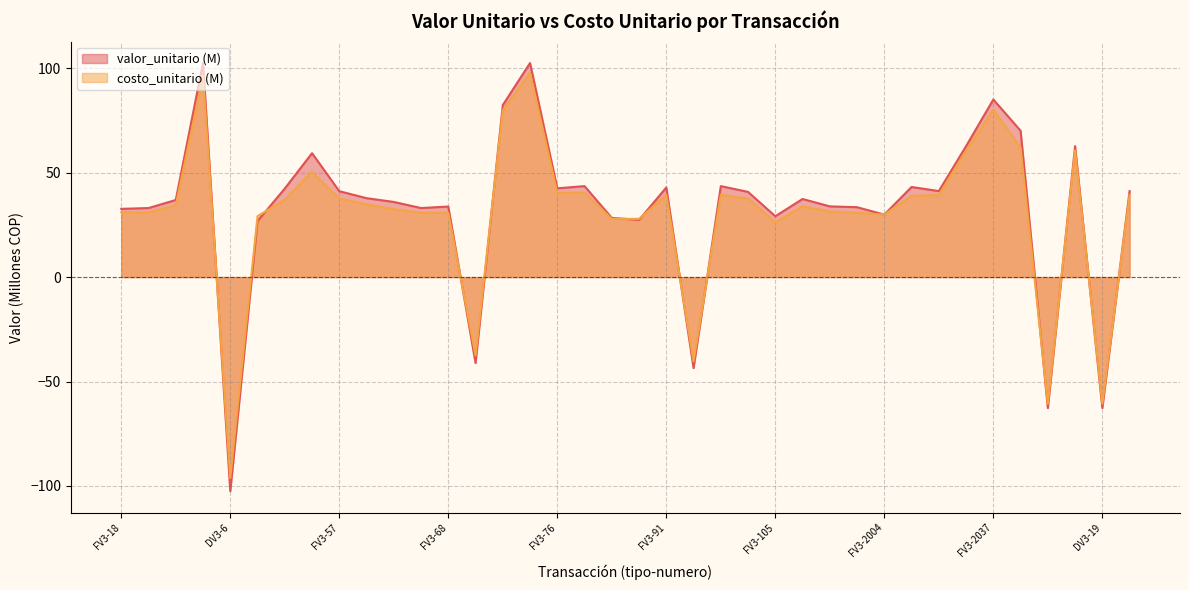

What is the label of the 22nd point from the right?

FV3-76